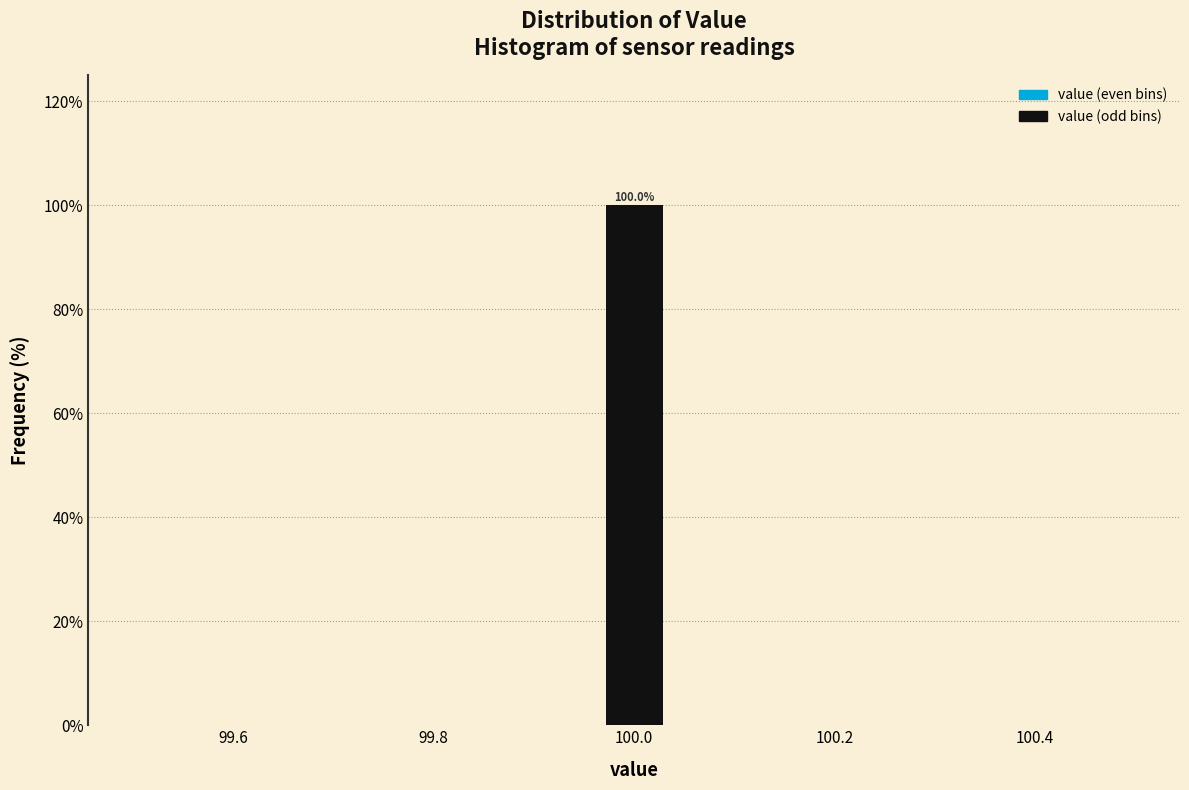

Read against the x-axis, roughly where is the centre of the tallest bar?

100.00